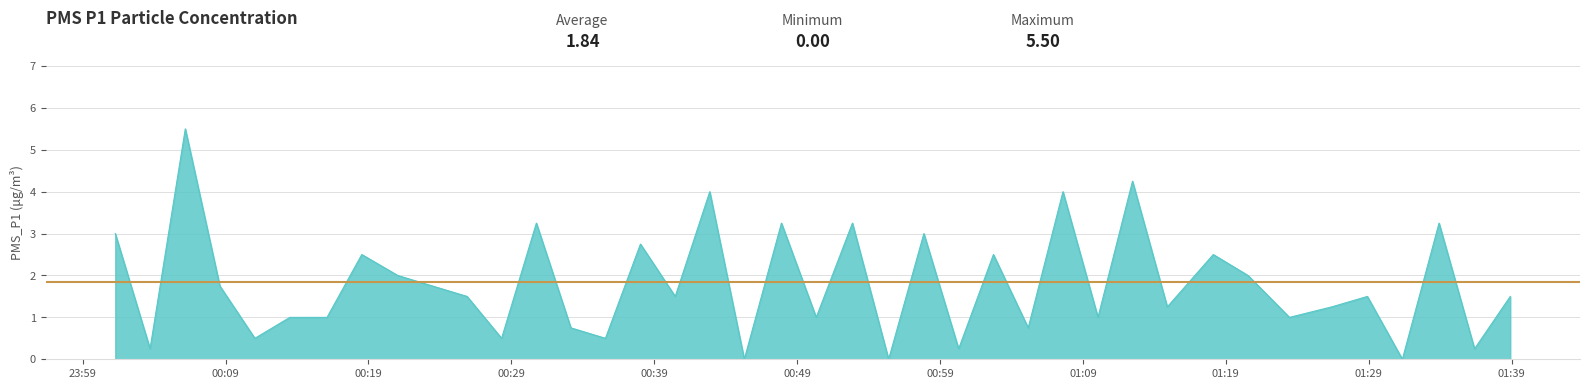

True or false: the data shows 0.6 at 39.

False